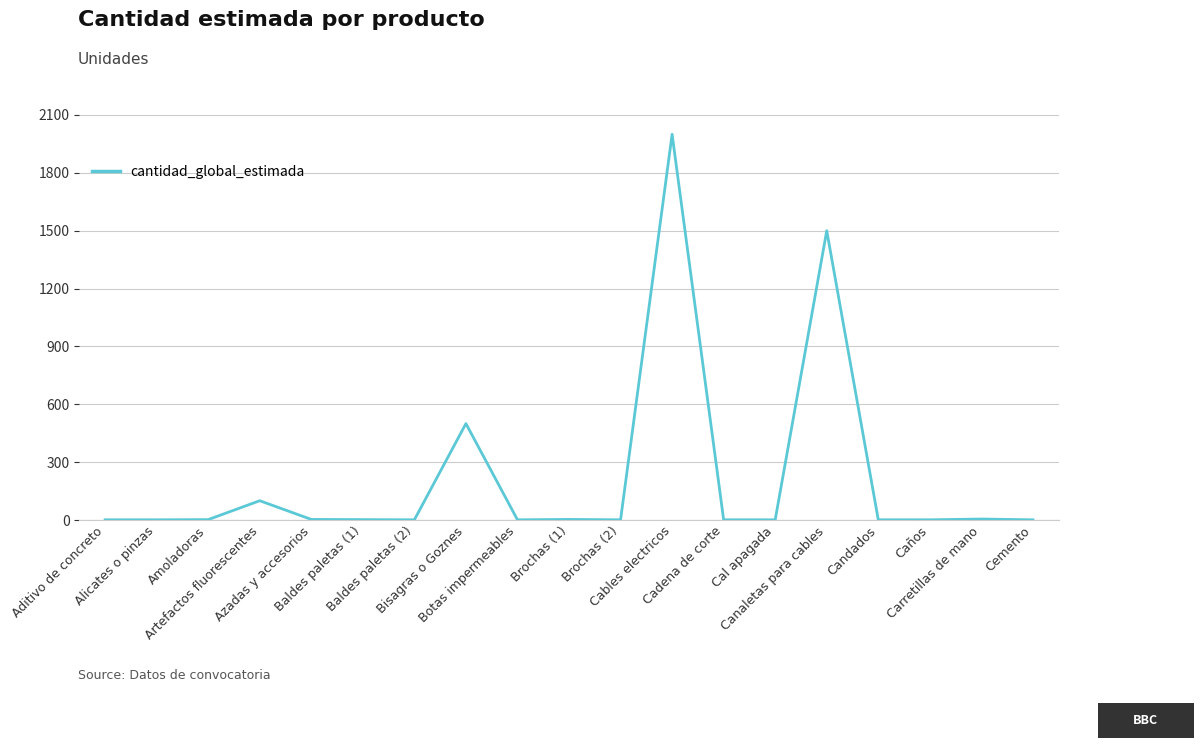

Reading left to right, extract all data points from this chart.

Aditivo de concreto=1	Alicates o pinzas=1	Amoladoras=2	Artefactos fluorescentes=100	Azadas y accesorios=3	Baldes paletas (1)=2	Baldes paletas (2)=1	Bisagras o Goznes=500	Botas impermeables=1	Brochas (1)=3	Brochas (2)=1	Cables electricos=2000	Cadena de corte=1	Cal apagada=1	Canaletas para cables=1500	Candados=1	Caños=1	Carretillas de mano=5	Cemento=1